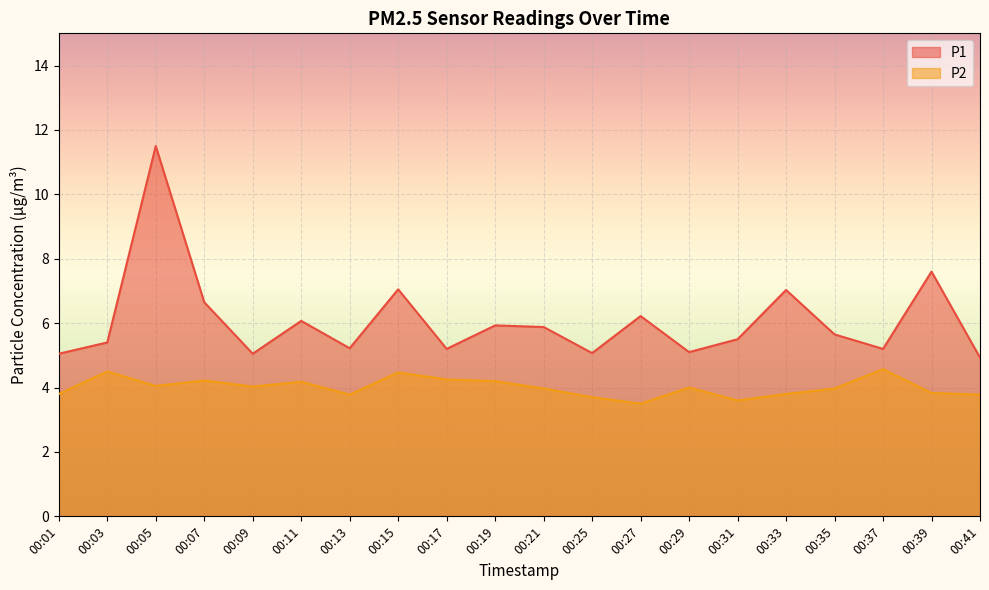

At which category does the chart reach its minimum across all series?

00:27